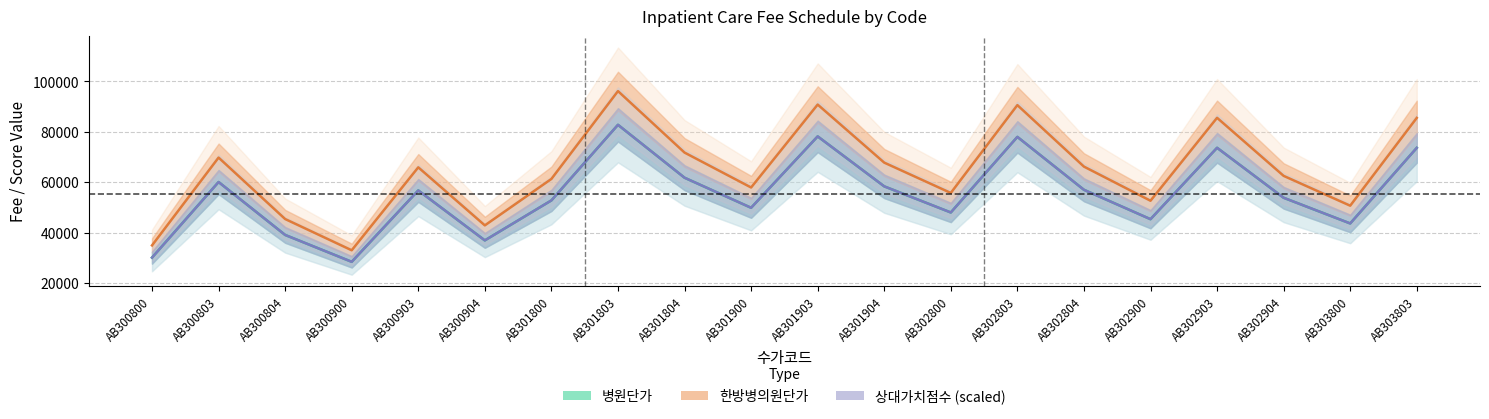

How many data points does each series have?

20